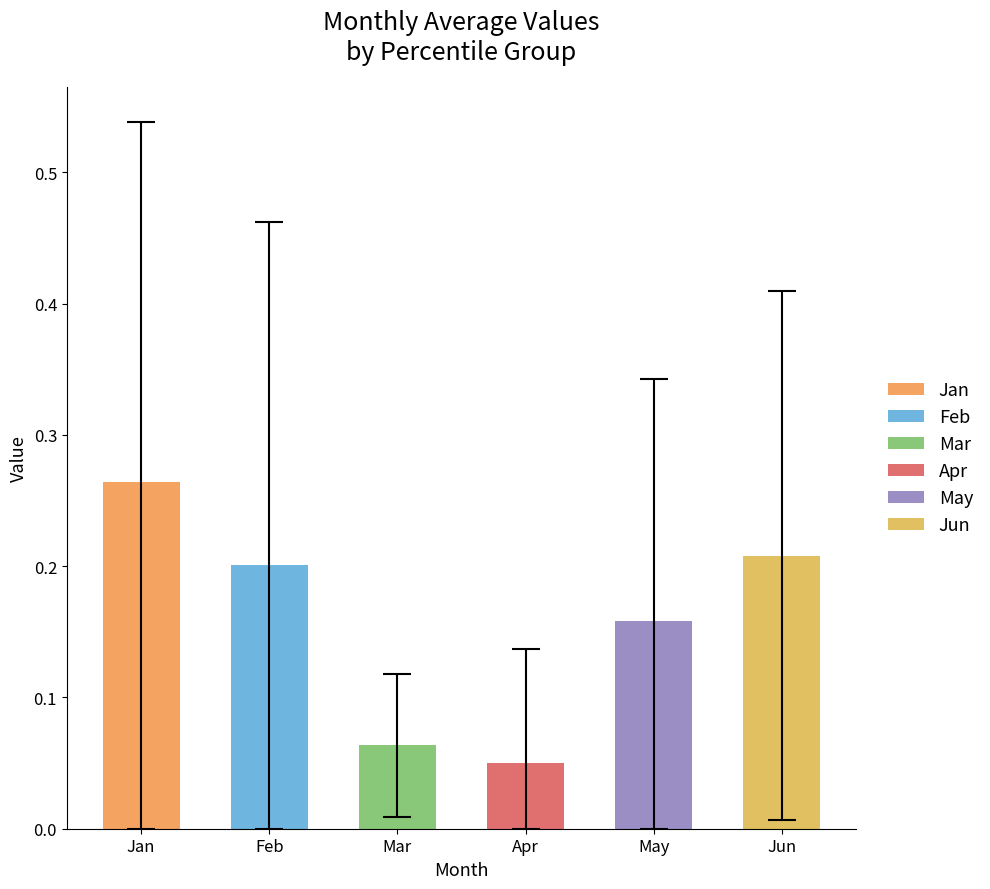

The Mar series shows 0.1 at pct75. True or false?

True